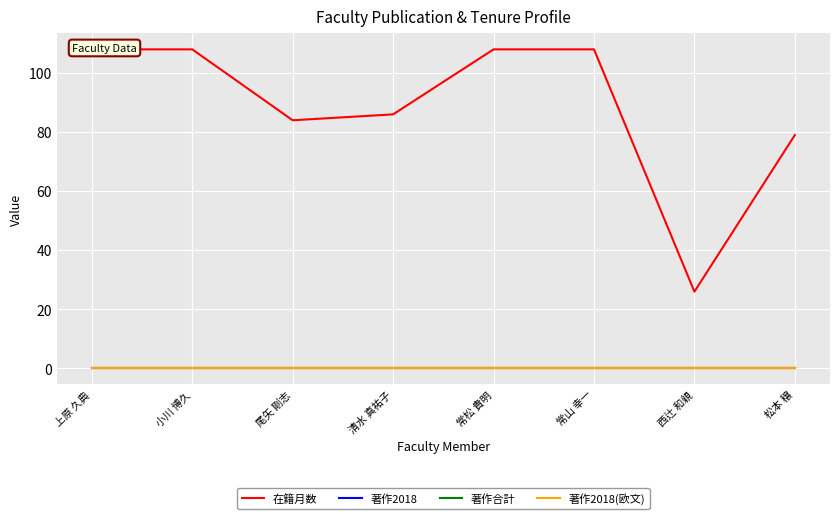

At how many categories does at least one series exceed 25?

8